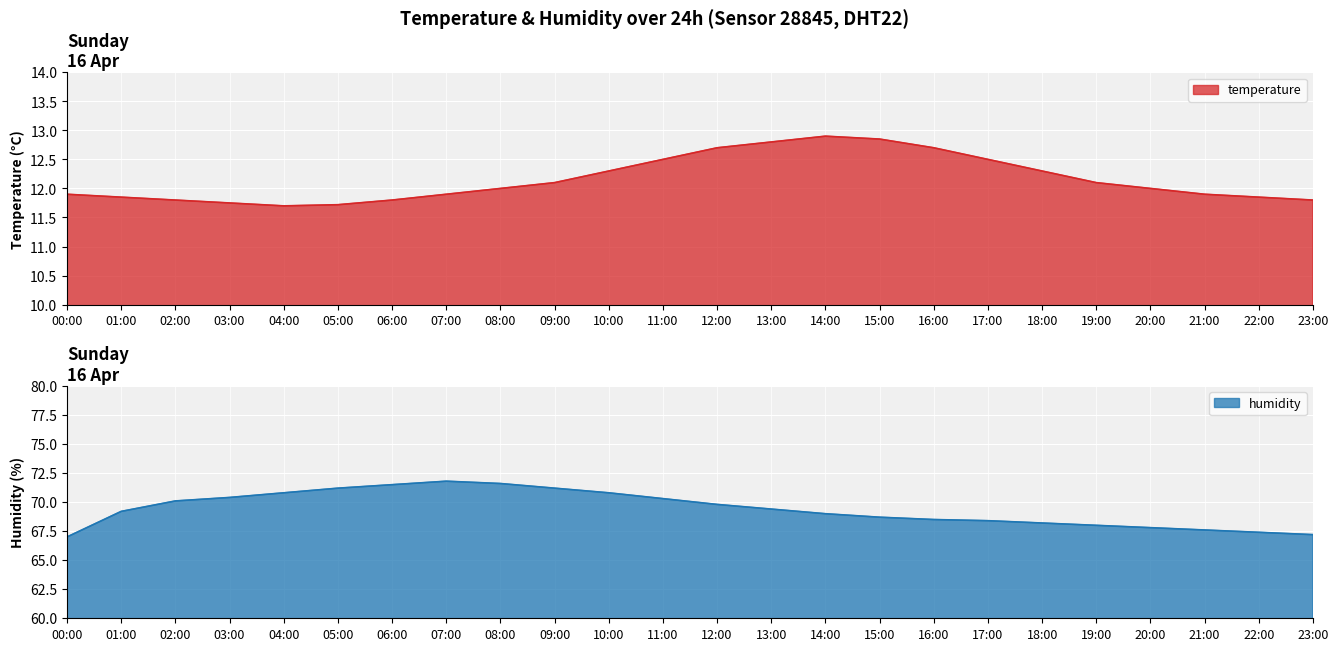

Where is temperature nearest to the value 12?

08:00